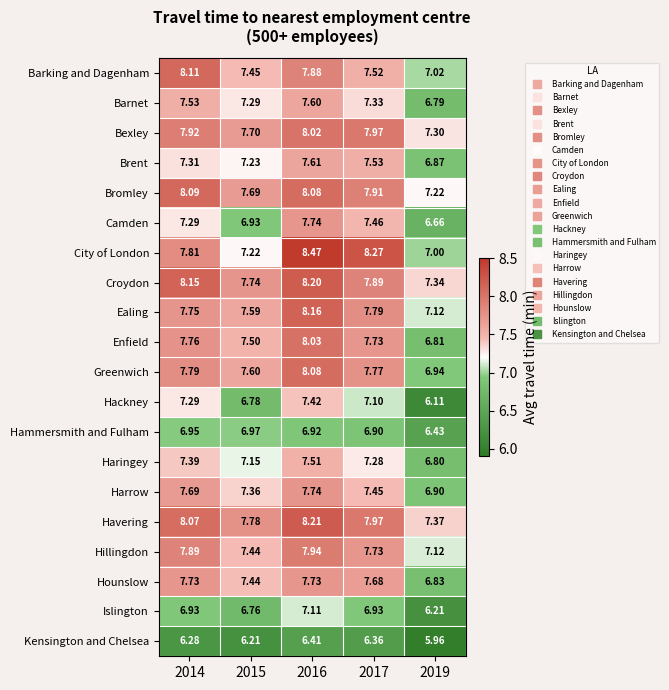

Which series changed the most between 2017 and 2019?

City of London